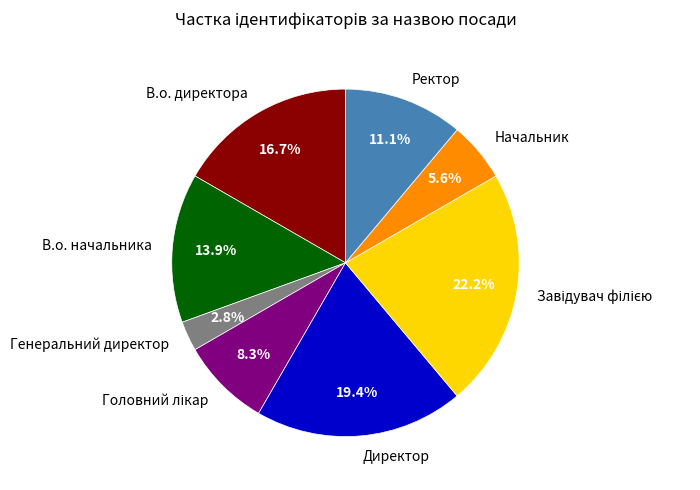

How many segments does this pie chart have?

8